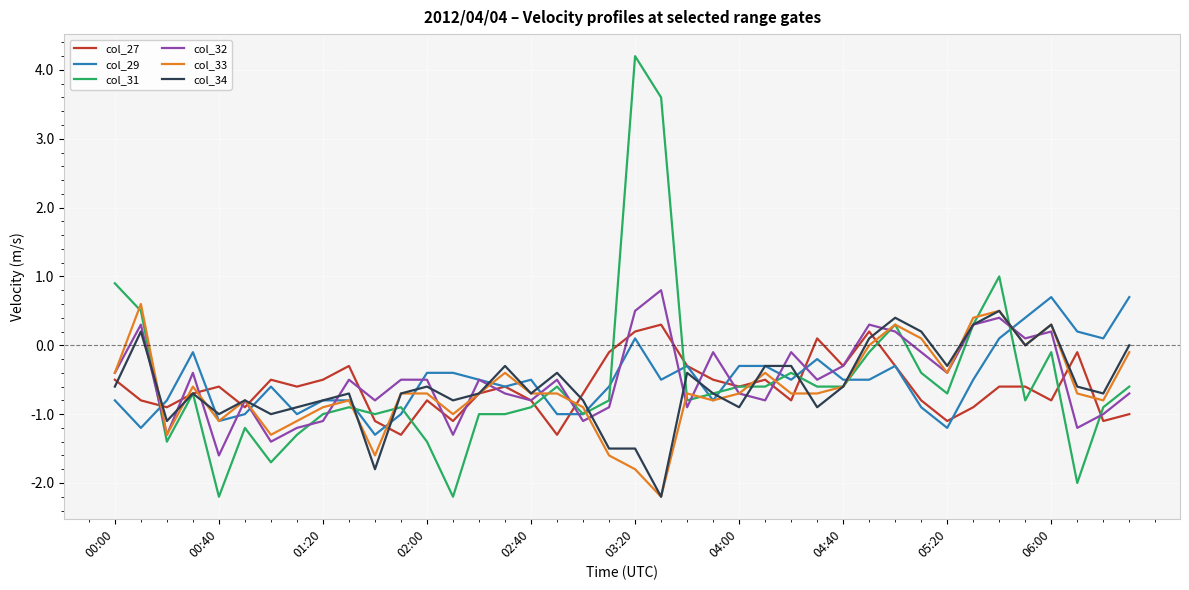

Which series has the largest range (max minus min)?

col_31